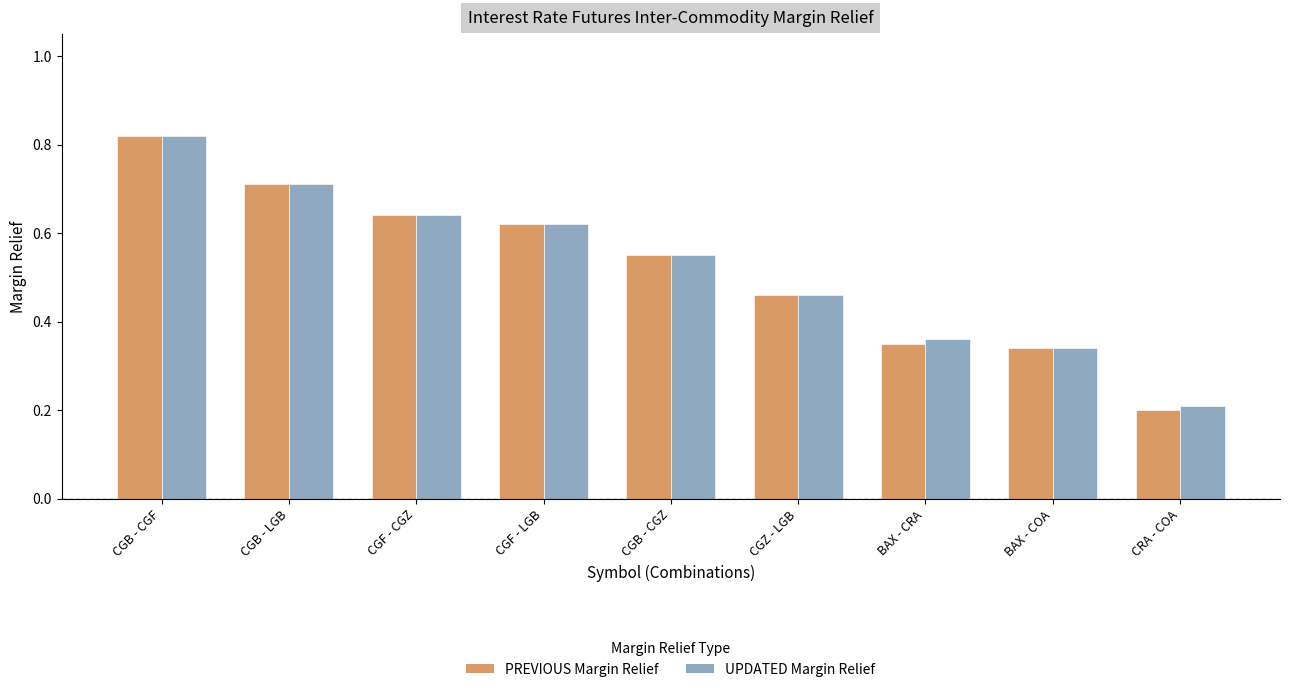

What is the smallest value displayed?

0.2